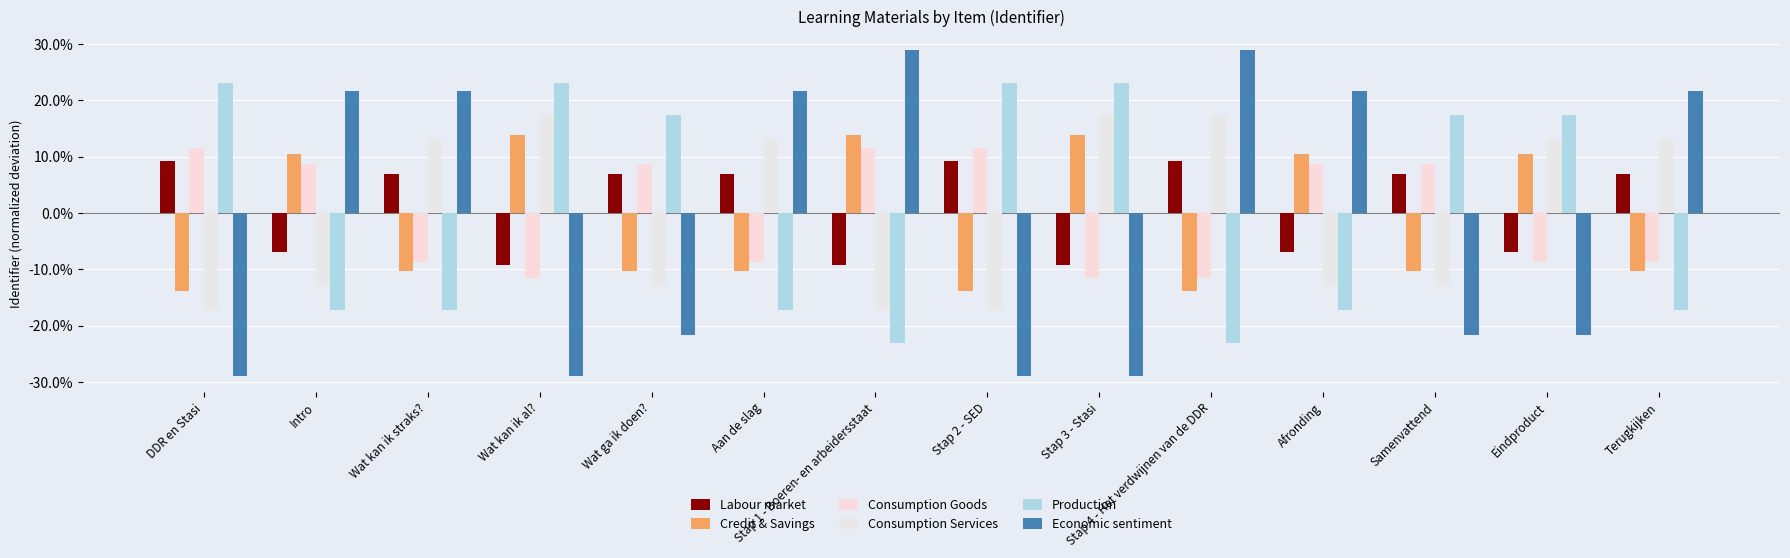

Does the chart contain any negative values?

Yes